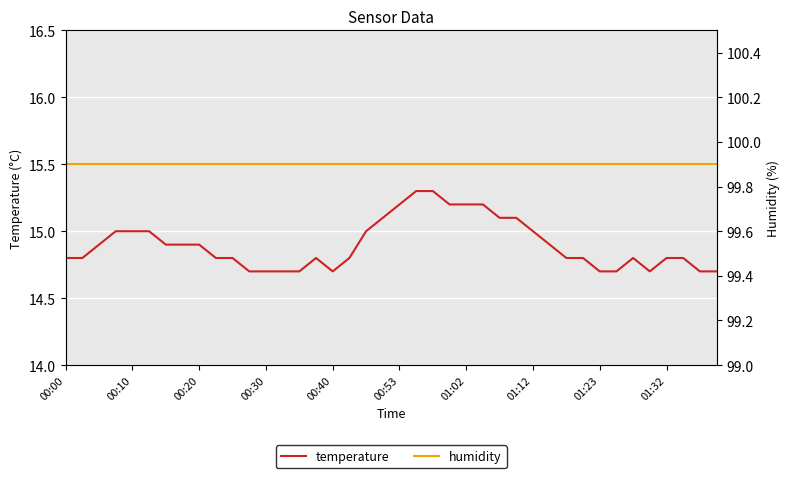

What is the lowest value of the temperature series?

14.7